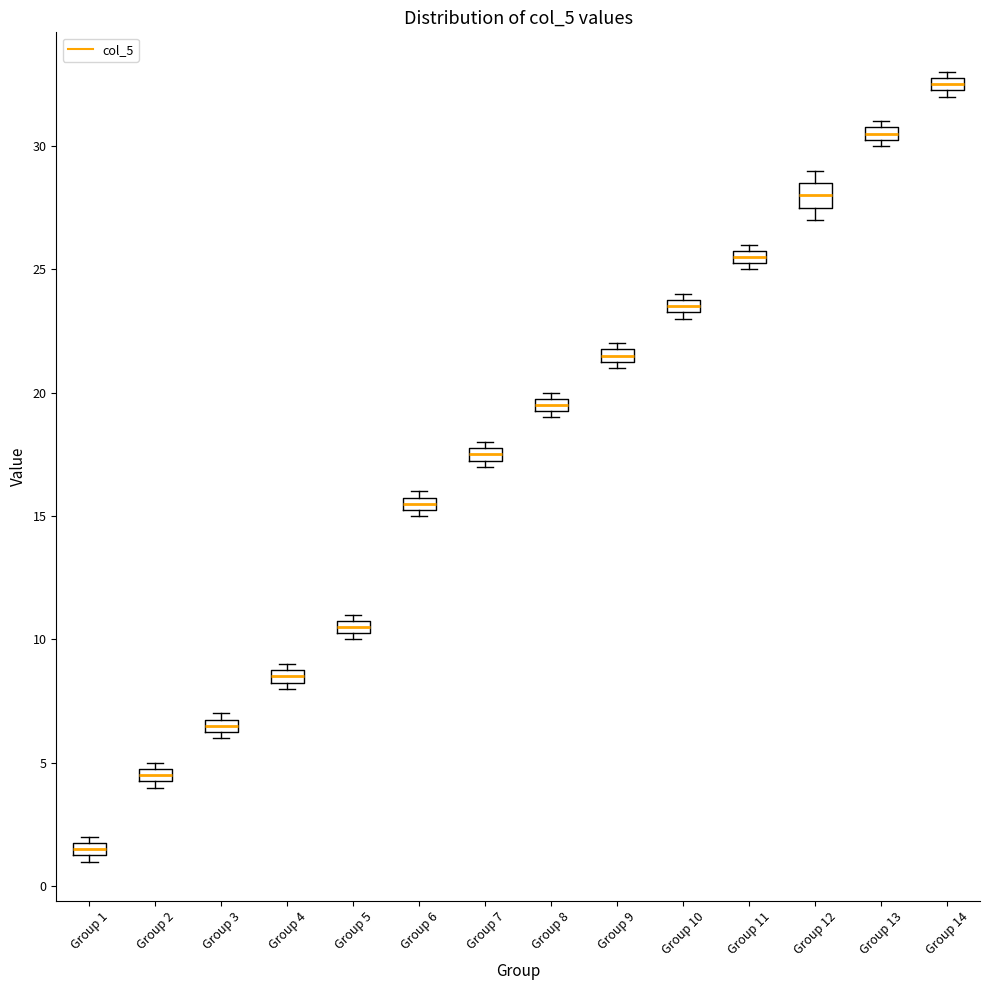

Where is the upper edge of the box for Group 2 on the y-axis? The values are not printed on the chart, so give them approximately, as read against the axis.

5.0